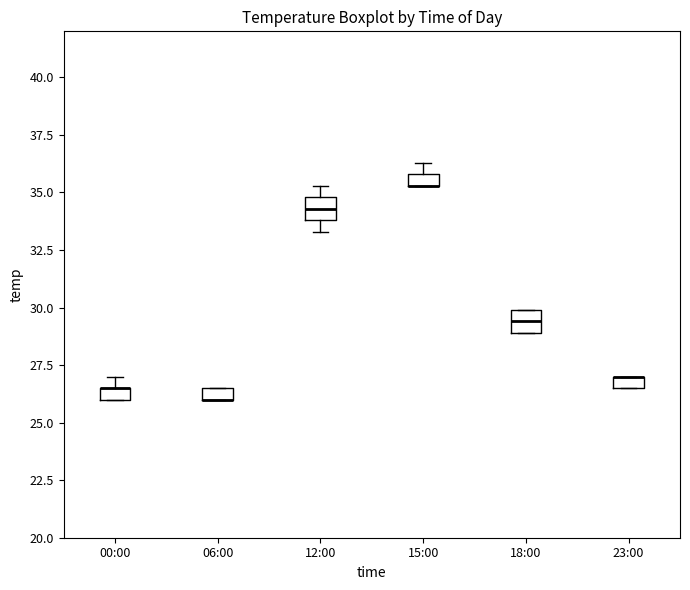

Where is the upper edge of the box for 18:00 on the y-axis? The values are not printed on the chart, so give them approximately, as read against the axis.

30.0